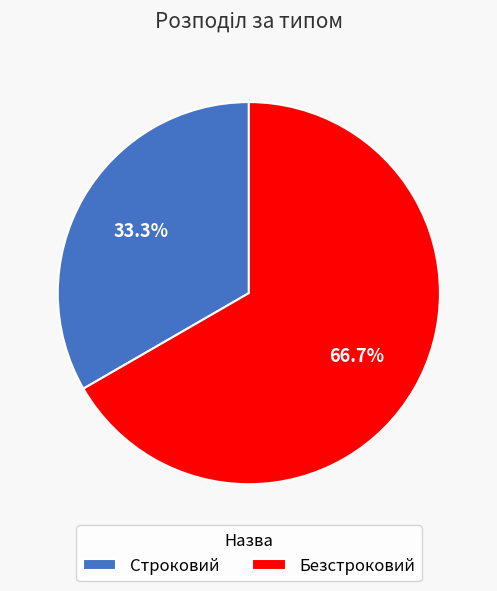

What is the ratio of the value at Безстроковий to the value at Строковий?

2.0